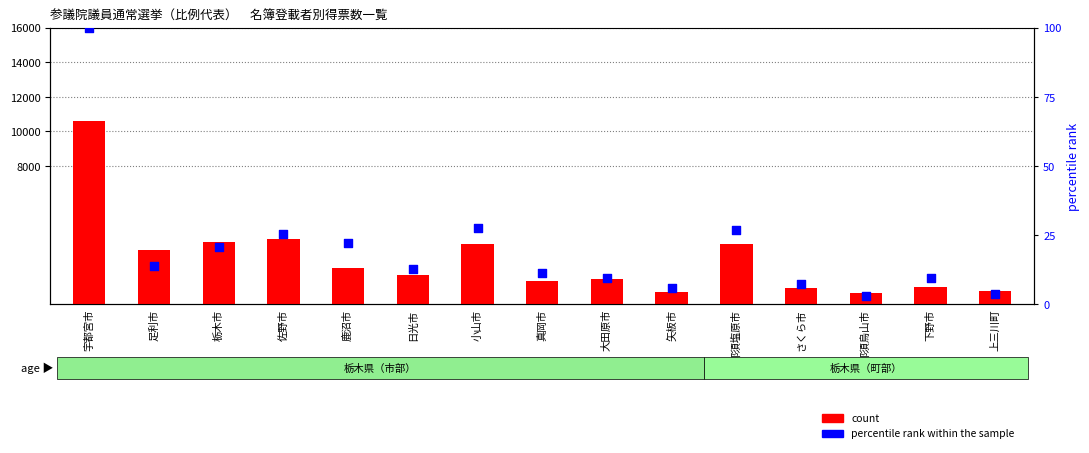

Which series has the largest total across all categories?

count (竹内　しんじ)